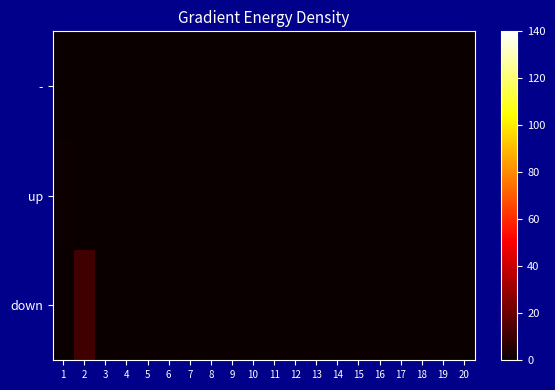

Which has a higher value, 16 or 13?

16